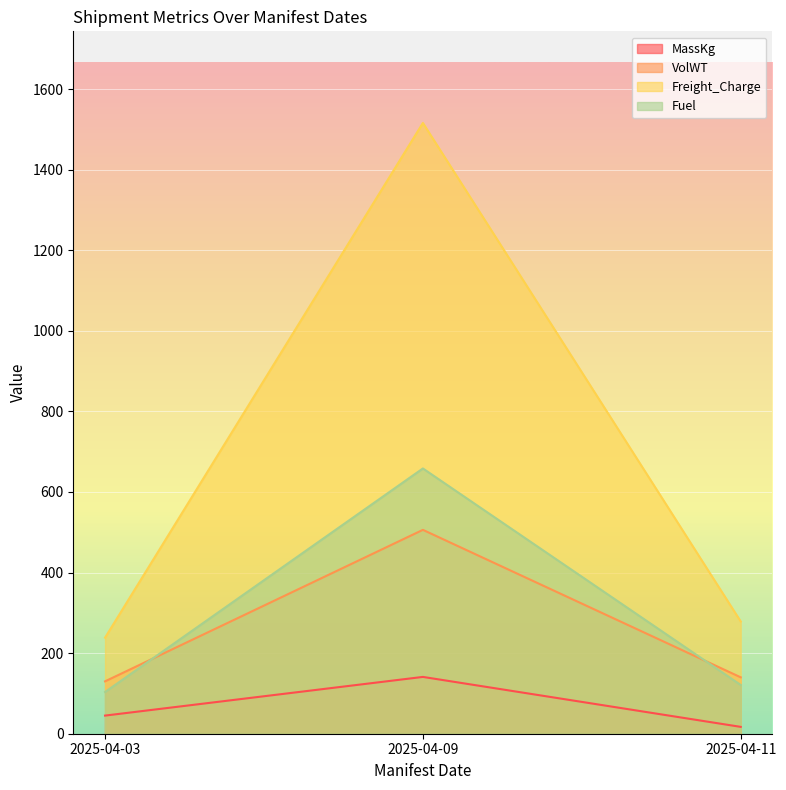

How many values in the Fuel series exceed 121?

1